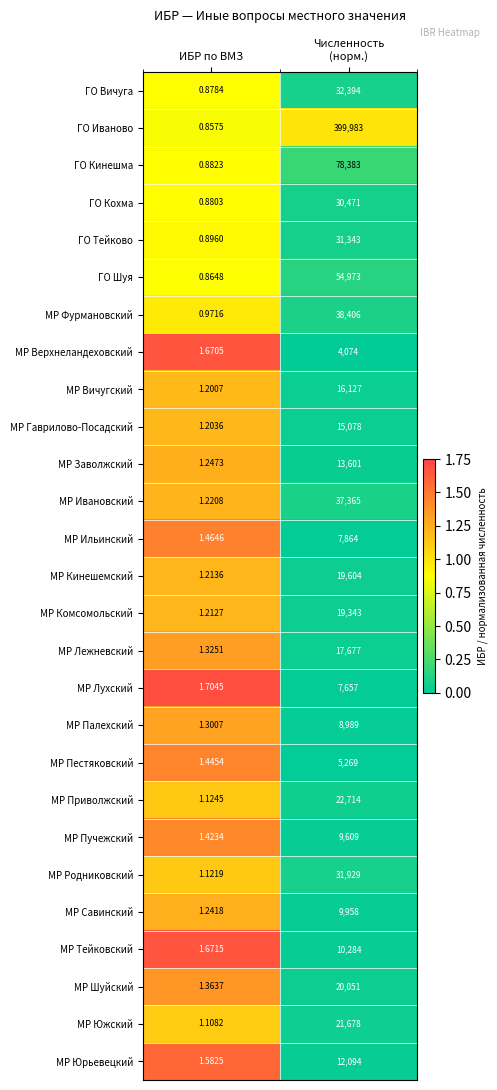

At which label is МР Южский closest to 10839?

ИБР по ВМЗ